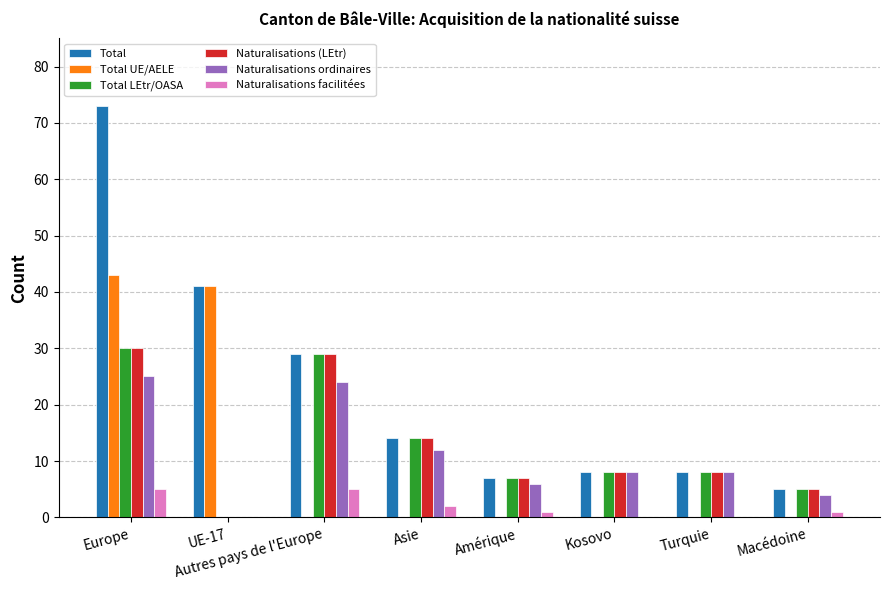

What value does the Total LEtr/OASA series have at Macédoine?

5